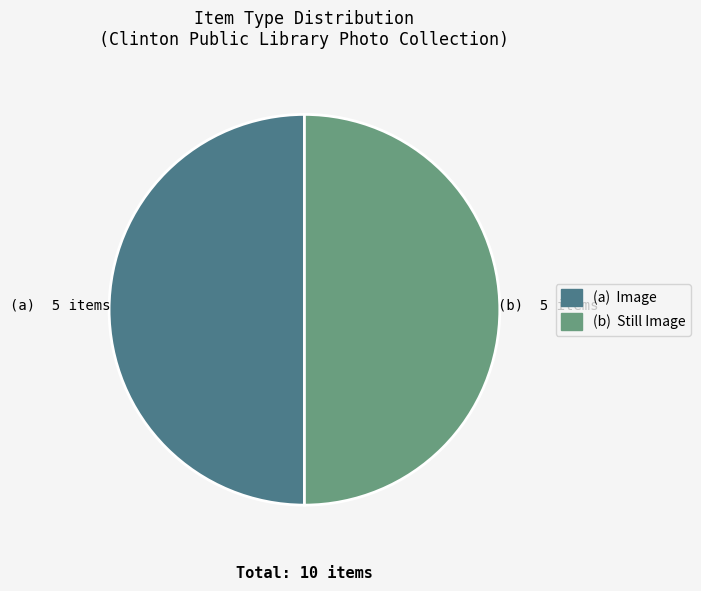

Count the number of slices in the pie.

2